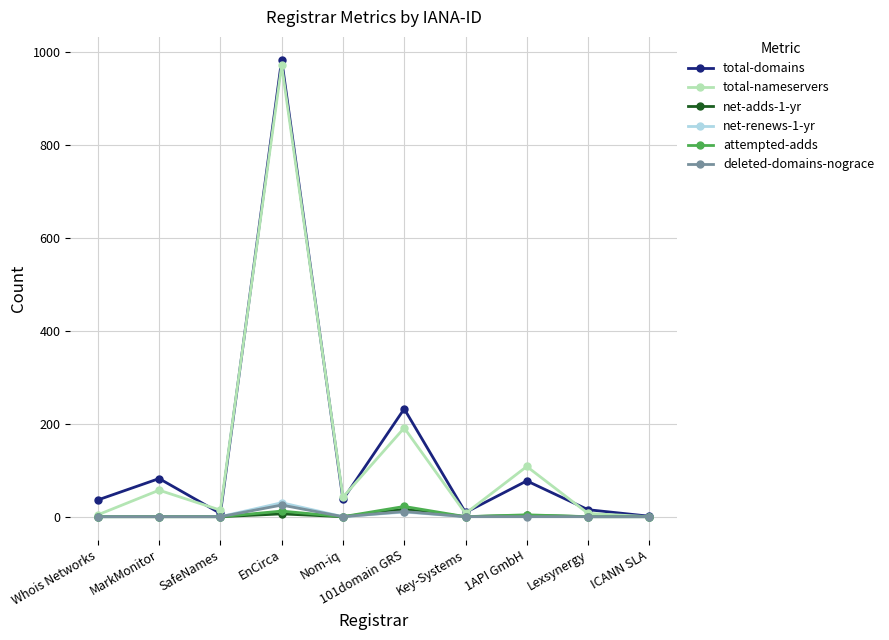

What is the difference between the total-nameservers values at 101domain GRS and Nom-iq?

149